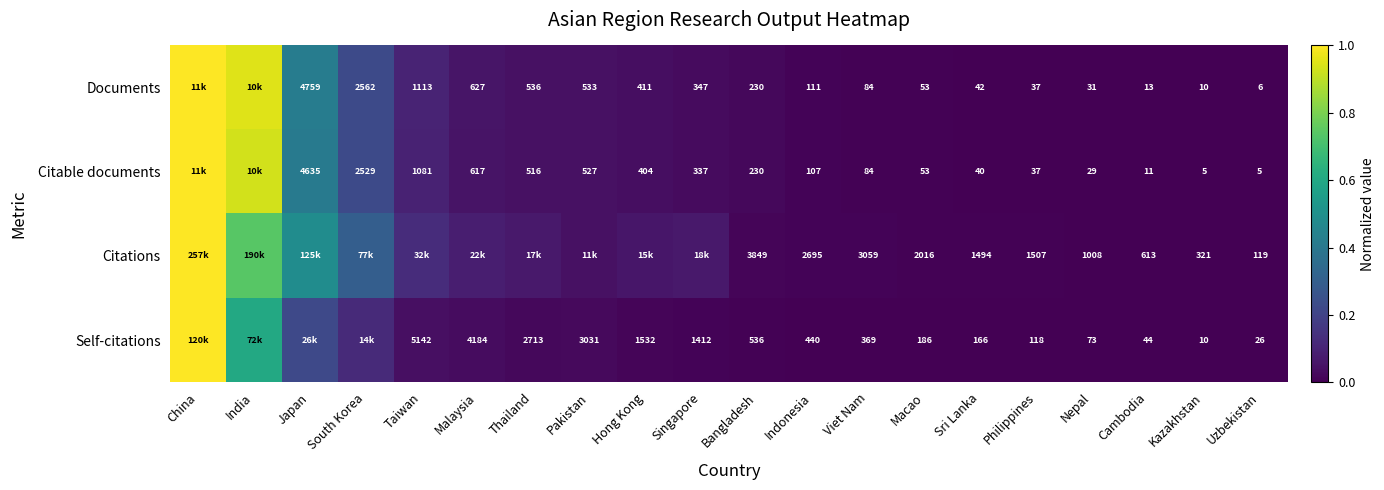

Is the value of Self-citations at Hong Kong greater than the value of Citable documents at Macao?

Yes